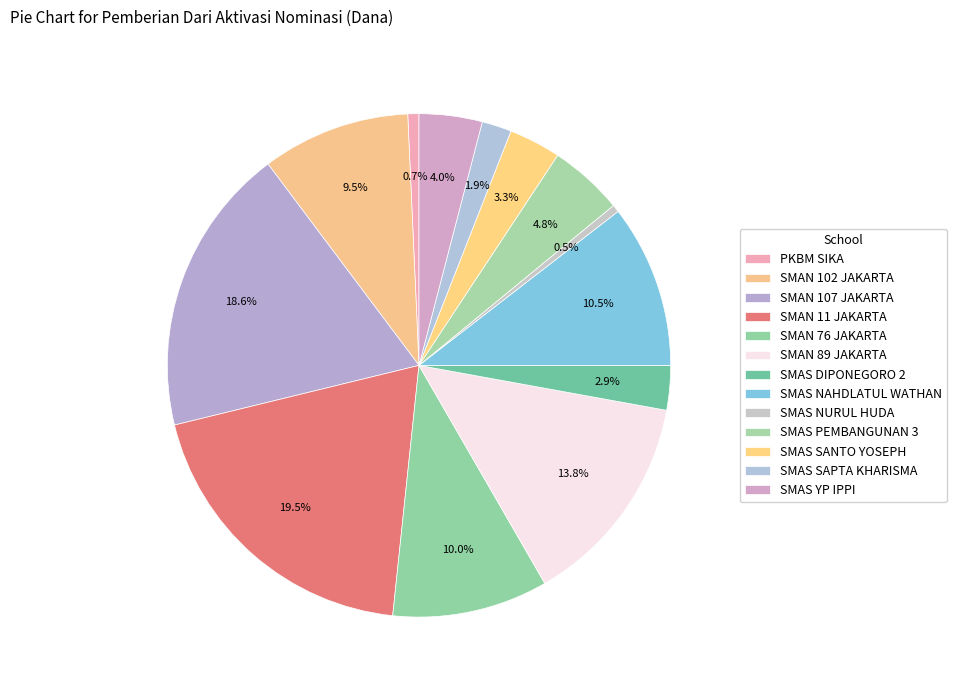

Which has a higher value, SMAN 107 JAKARTA or SMAS PEMBANGUNAN 3?

SMAN 107 JAKARTA